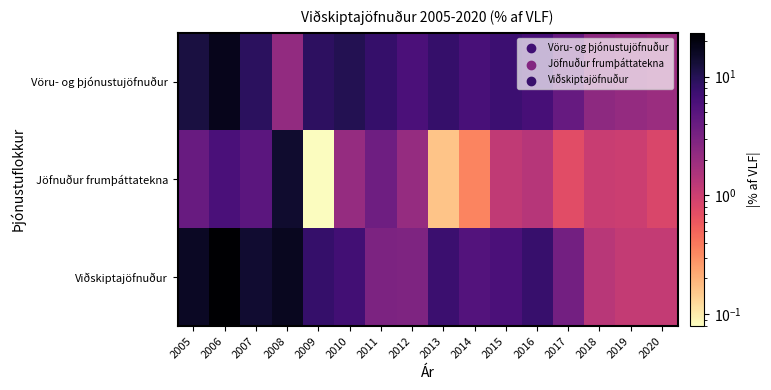

Which series has the largest range (max minus min)?

Viðskiptajöfnuður